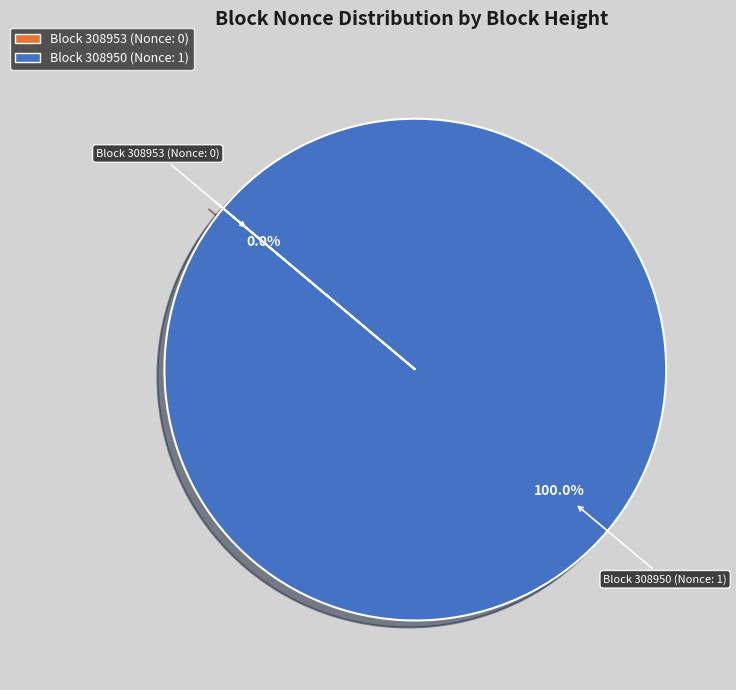

What percentage is the 308950 slice, to the nearest percent?

100%